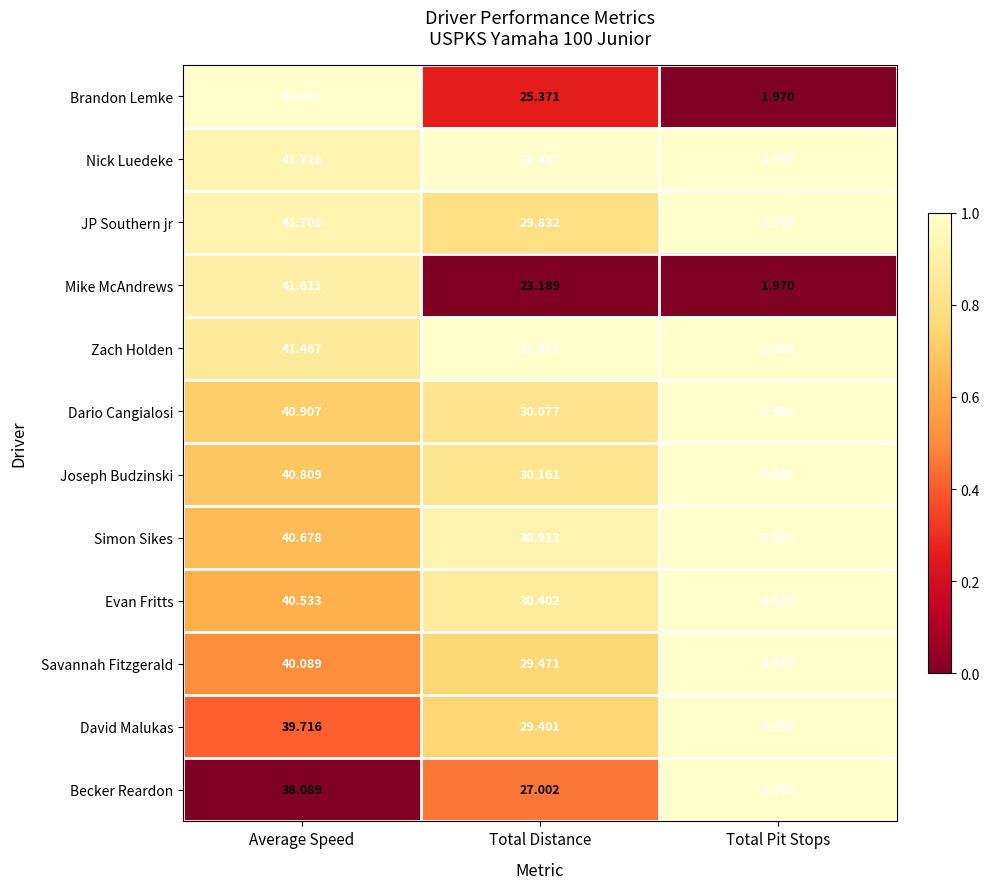

Which series has the widest spread of values?

Brandon Lemke